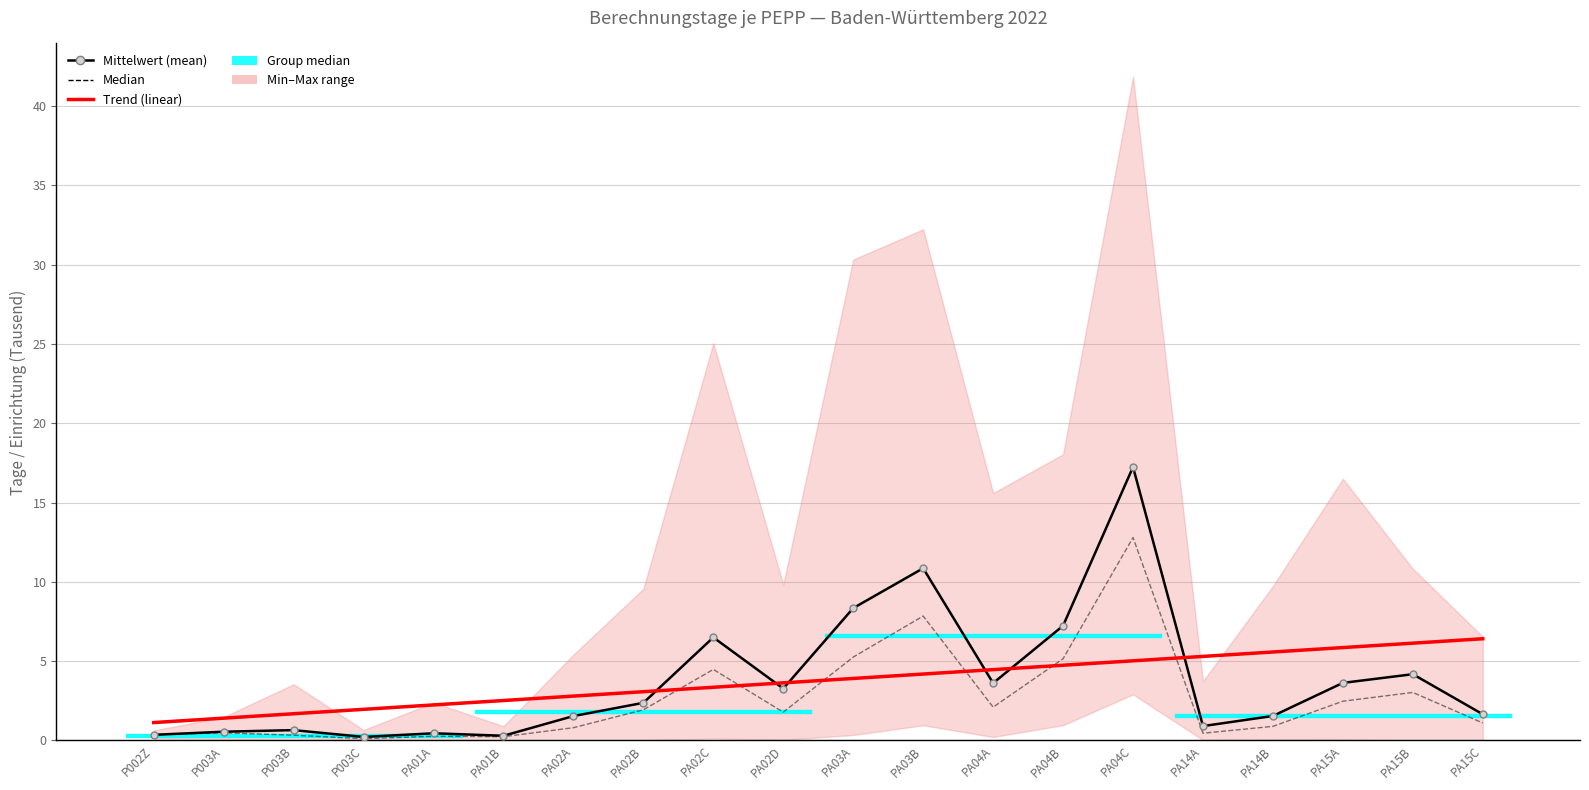

Is it true that Median equals 8.2 at PA04B?

False